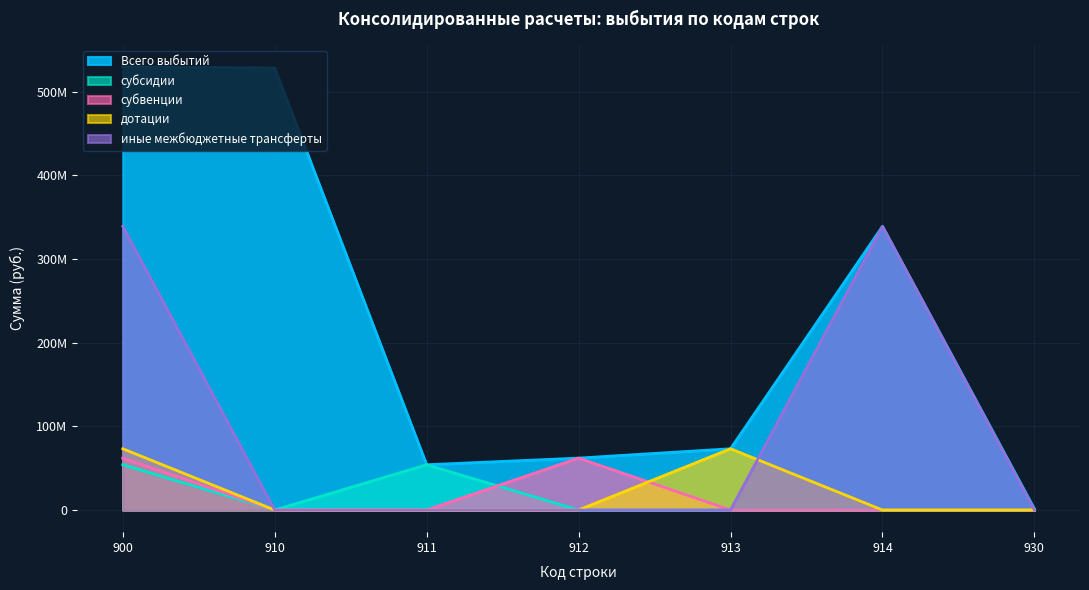

How many data points does each series have?

7